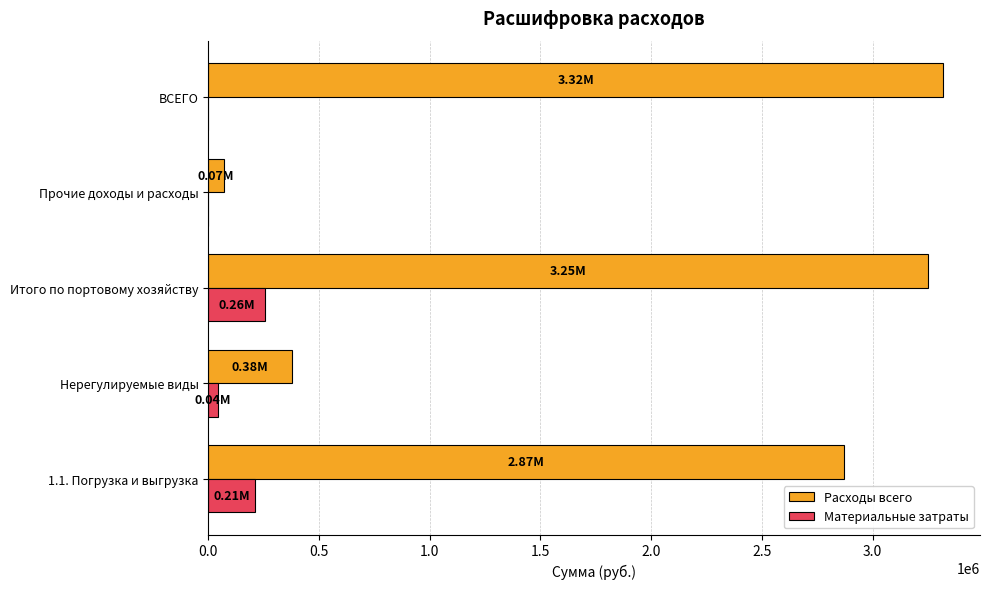

What is the sum of all Материальные затраты values?

514605.0